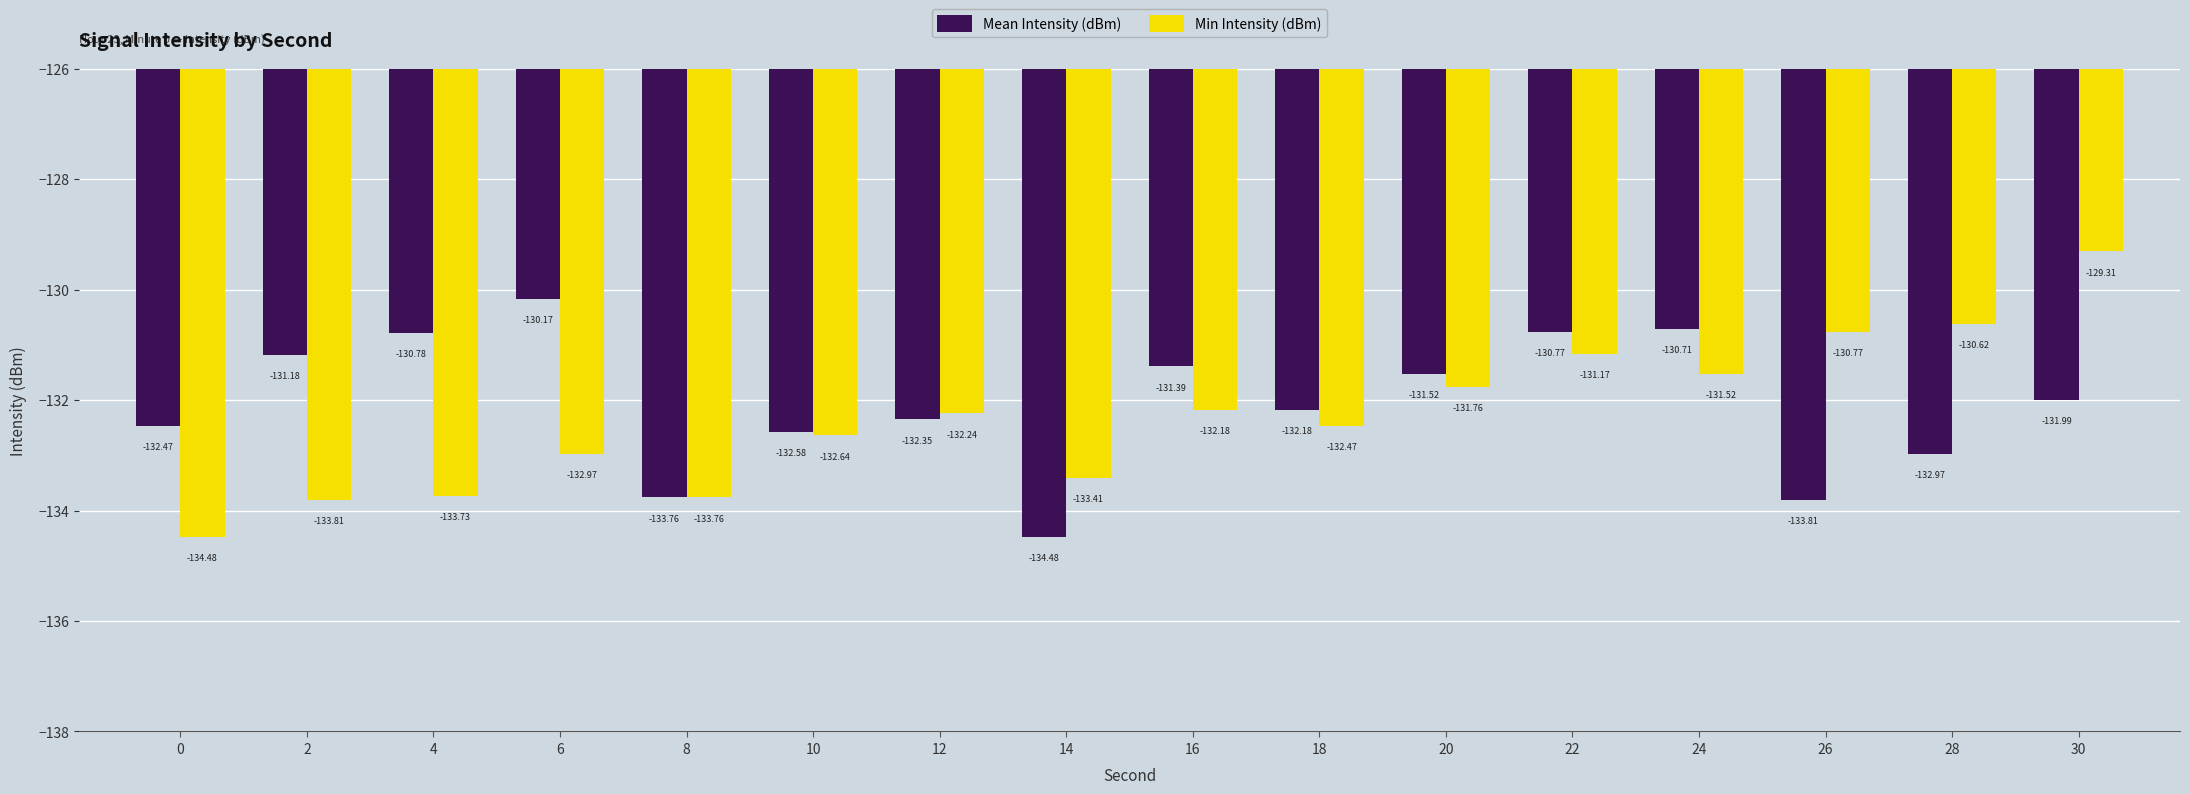

What is the value of the Mean Intensity (dBm) bar at the 10th from the left?

-132.2